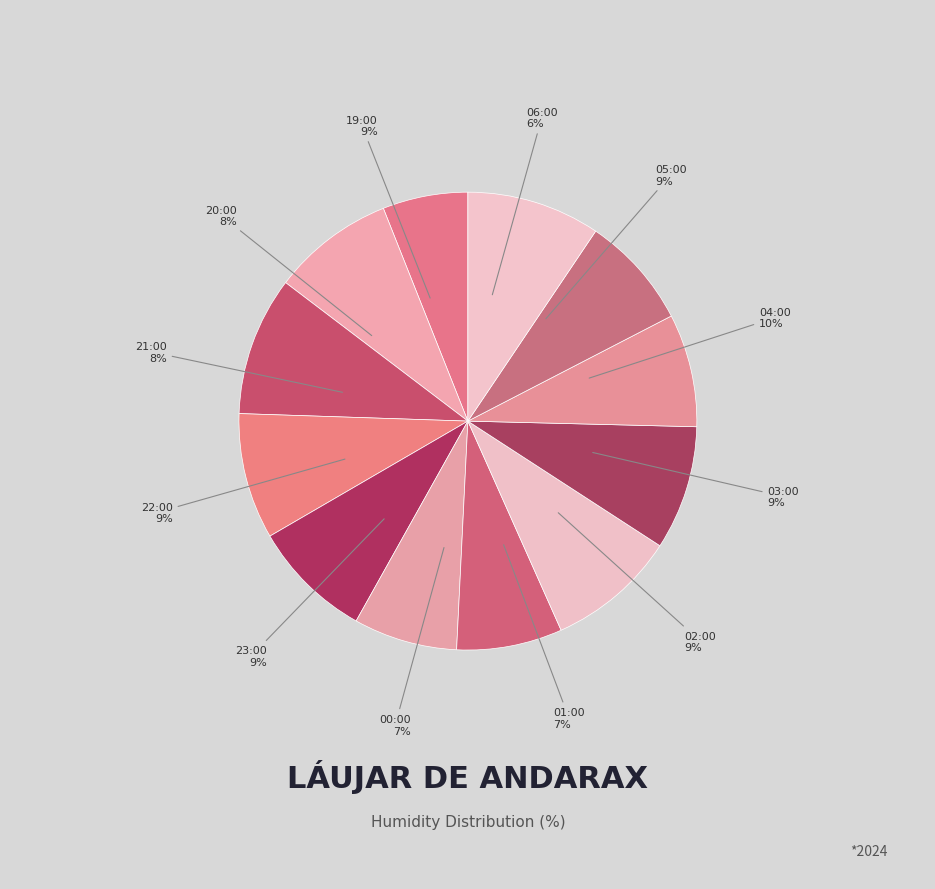

Between 19:00 and 21:00, which is larger?

19:00